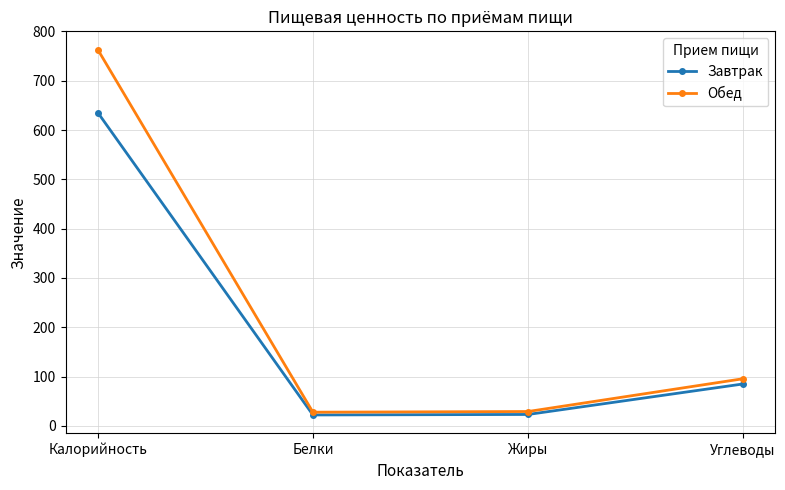

How many data points in Завтрак are less than 84?

2